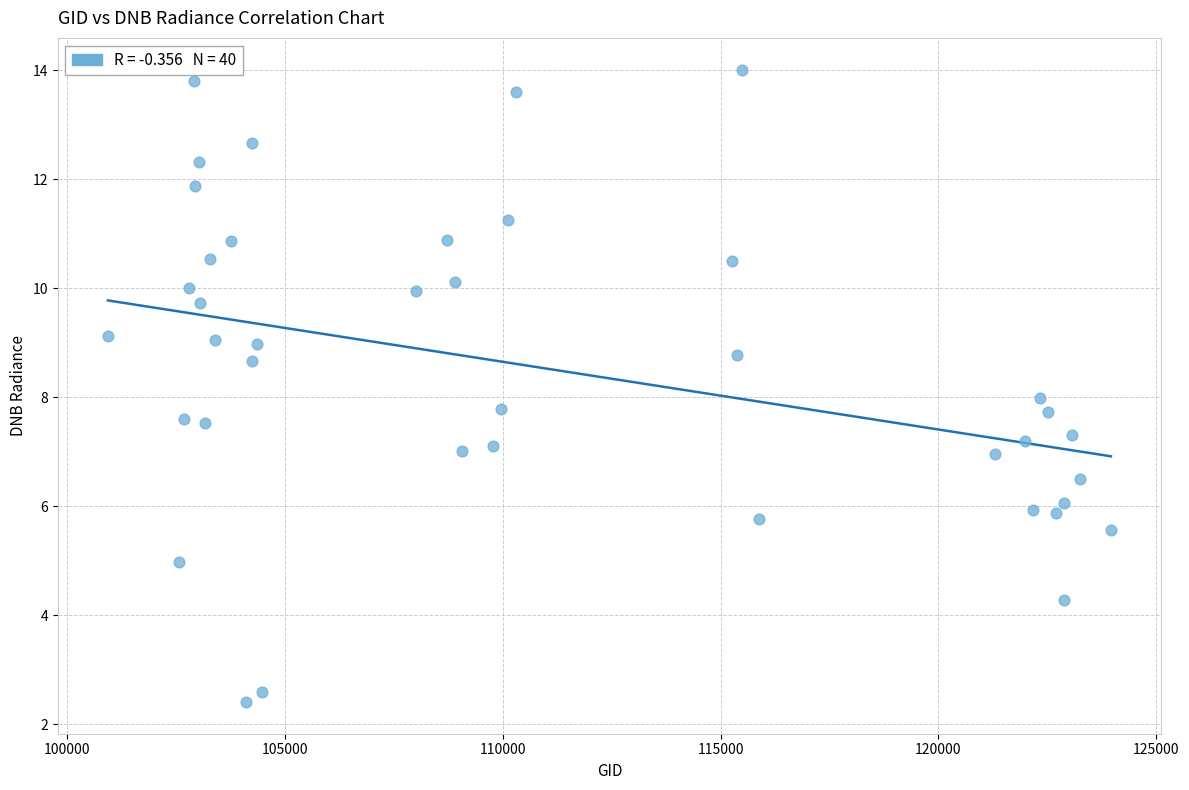

What is the range of X values (max minus min)?

23036.0